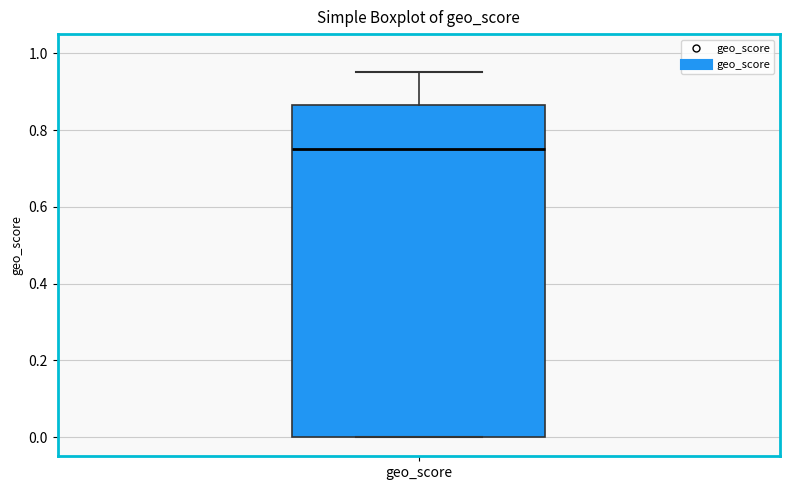

Read this box plot against the y-axis: the position of the median line, the range covered by the box, and the ends of both whiskers. The values are not printed on the chart, so give them approximately, as read against the axis.

median 0.76, box 0.00 to 0.86, whiskers 0.00 to 0.96